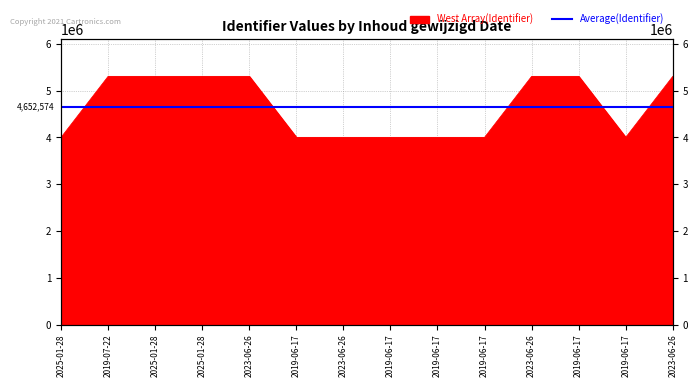

What is the change in value from 2019-07-22 to 2023-06-26?

-1303527